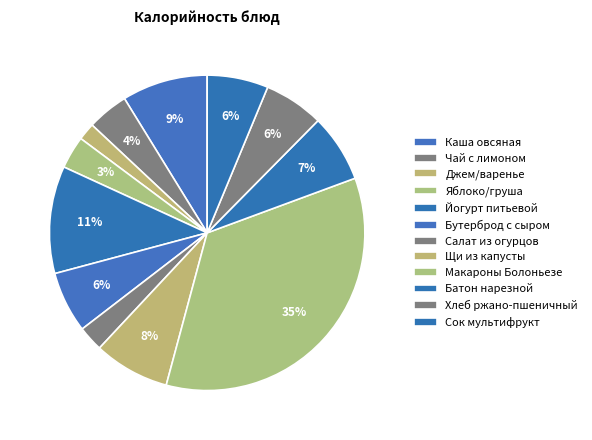

How many segments does this pie chart have?

12